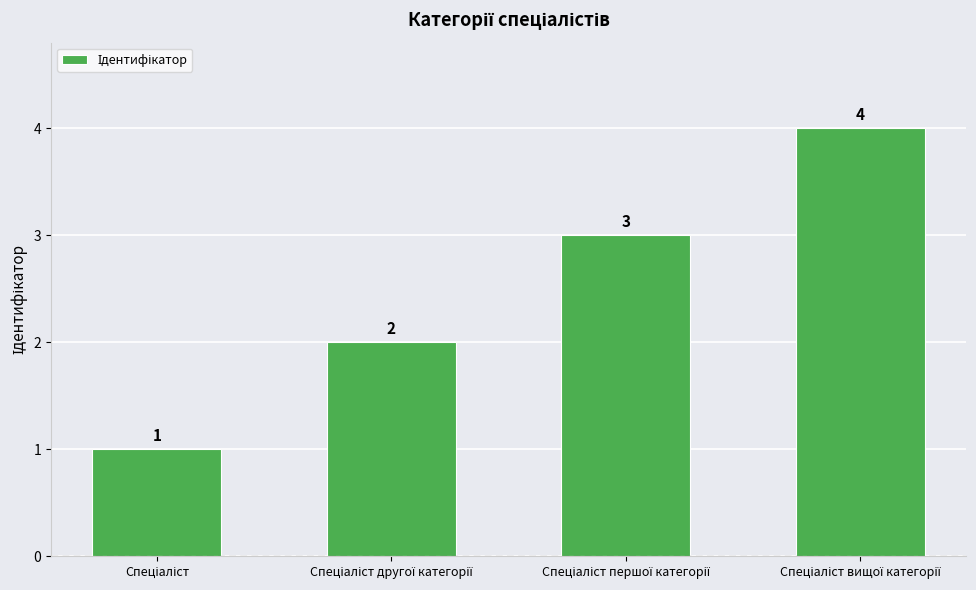

Count the values in the range 2 to 4.

3